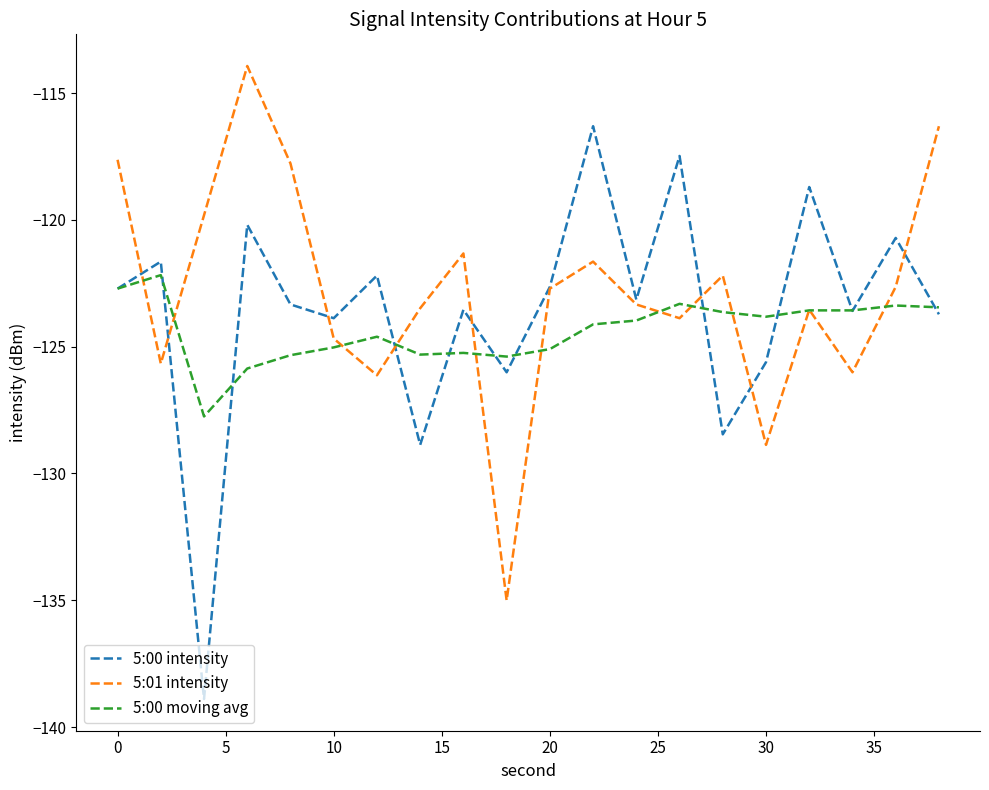

What is the maximum value shown in the chart?

-113.9